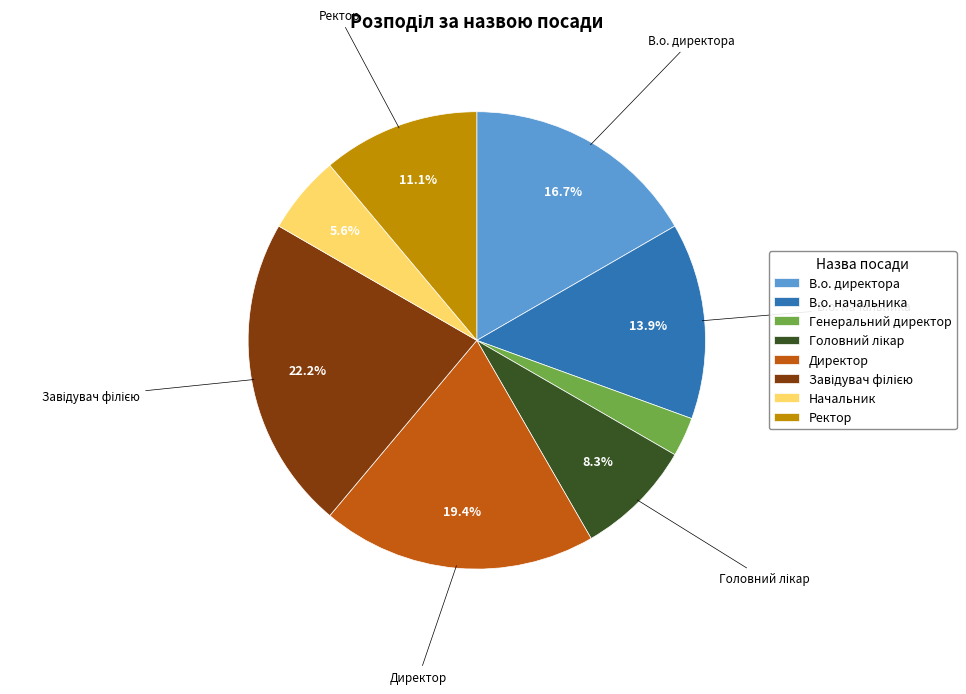

Which category has the smallest portion of the pie?

Генеральний директор